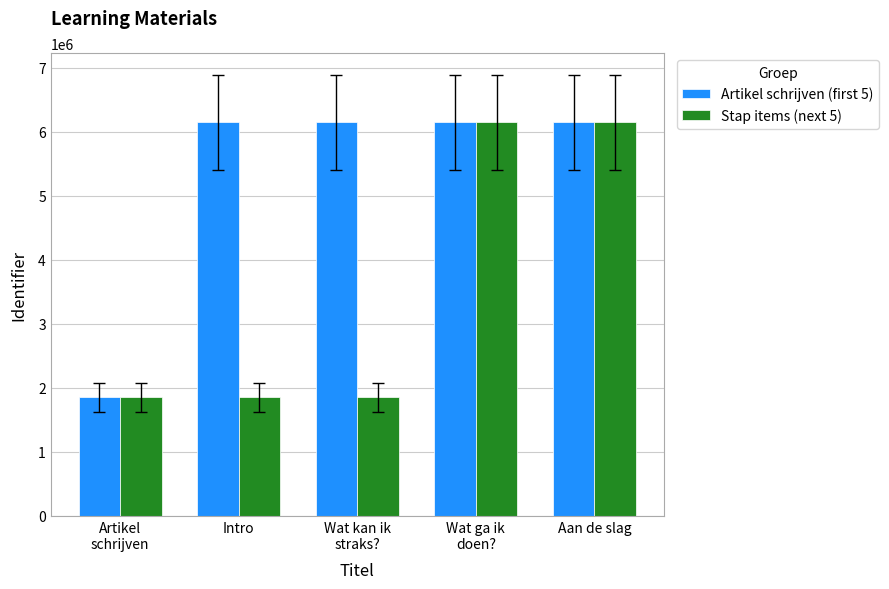

Which series has the largest total across all categories?

Artikel schrijven (first 5)